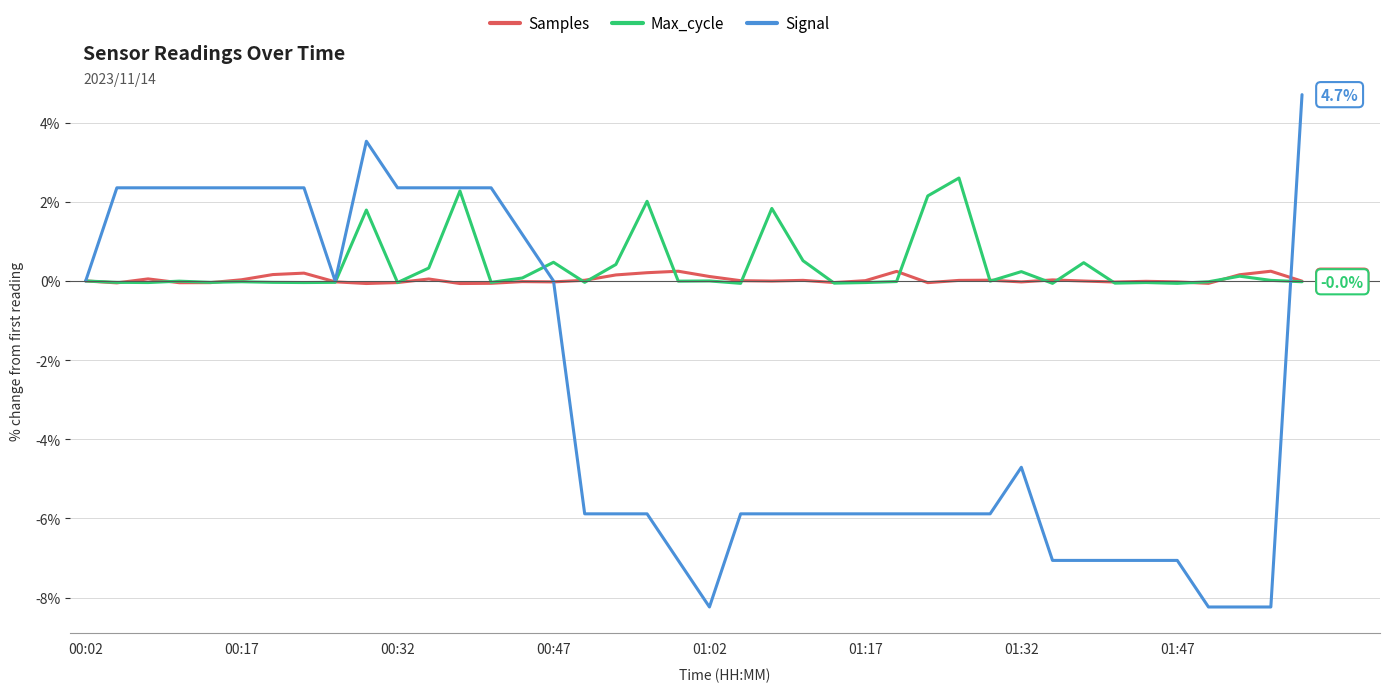

What is the lowest value of the Signal series?

-8.2